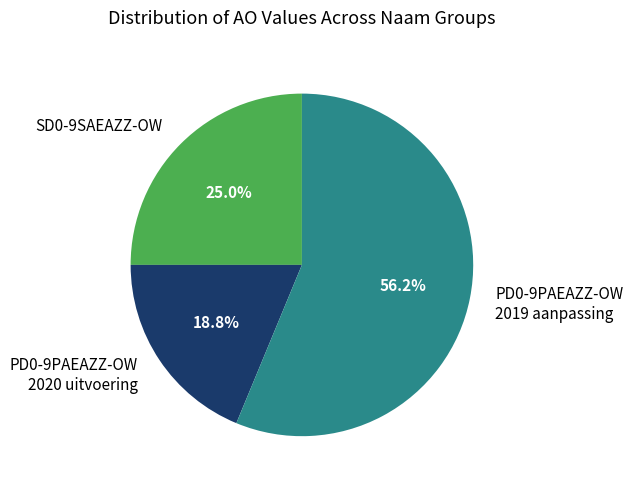

To the nearest percent, what is the average slice percentage?

33%